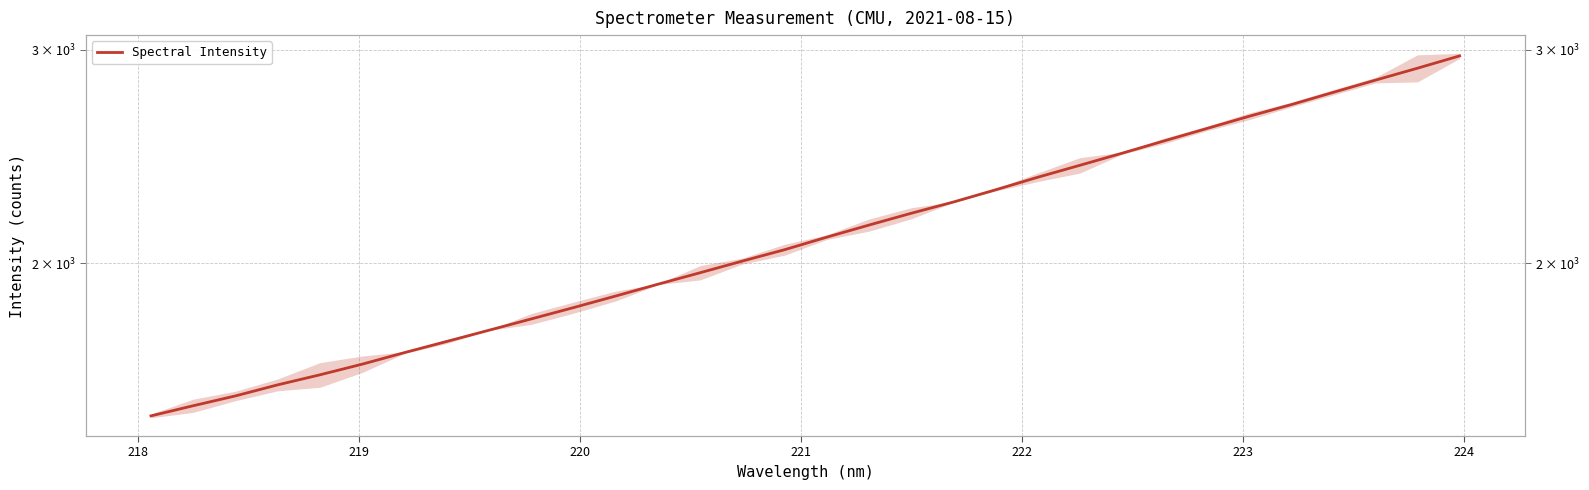

True or false: the data has more than 2 interior local peaks.

False